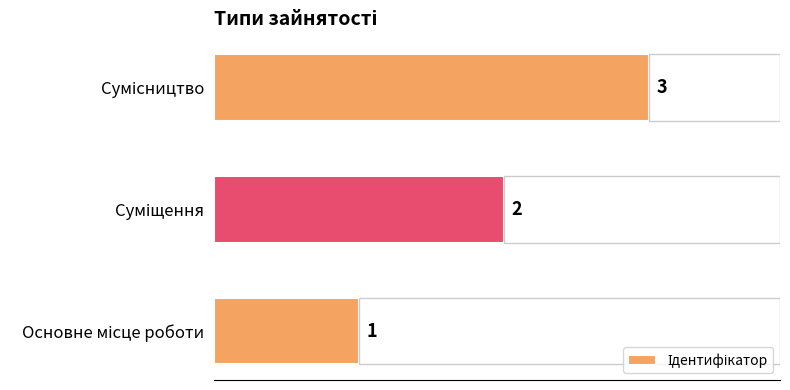

Does the chart contain stacked bars?

No